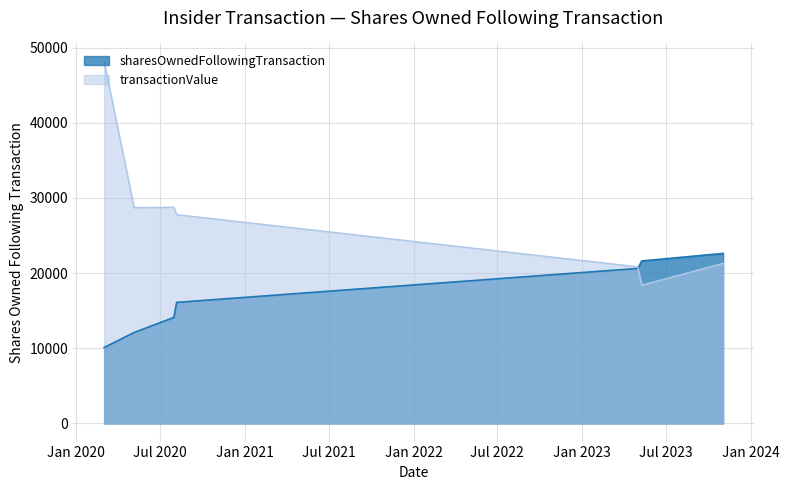

True or false: sharesOwnedFollowingTransaction and transactionValue cross at least once.

True